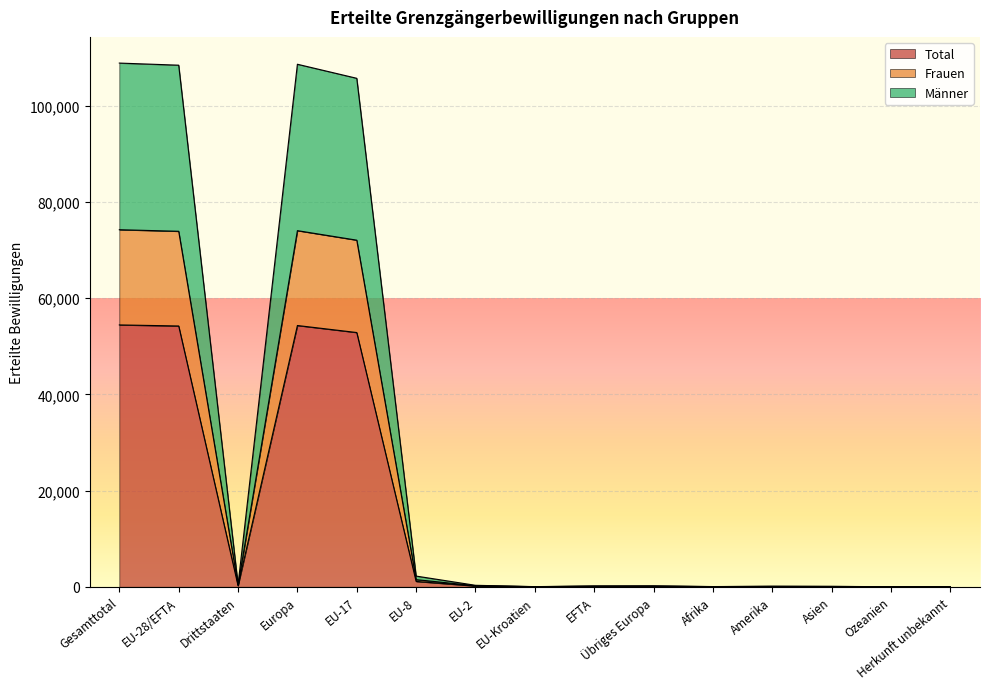

Reading right to left, what are all the values shown in this chart?

Total: 1	4	42	53	21	97	85	14	153	1111	52848	54308	218	54211	54429
Frauen: 1	8	68	87	33	131	125	21	216	1482	72049	74024	328	73893	74221
Männer: 2	8	84	106	42	194	170	28	306	2222	105696	108616	436	108422	108858